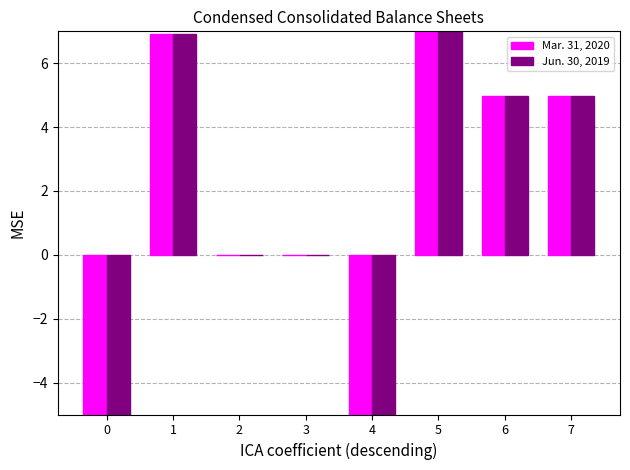

Is it true that Jun. 30, 2019 equals 7.8 at 7?

False